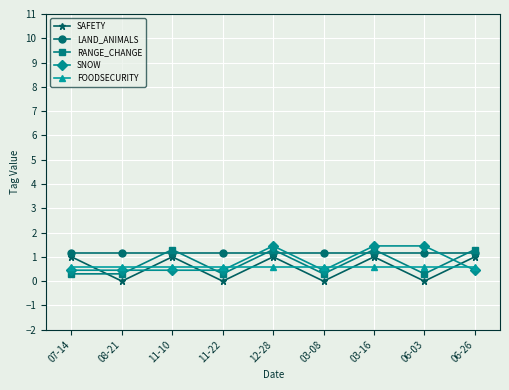

What is the total value across all series at 12-28?

5.5